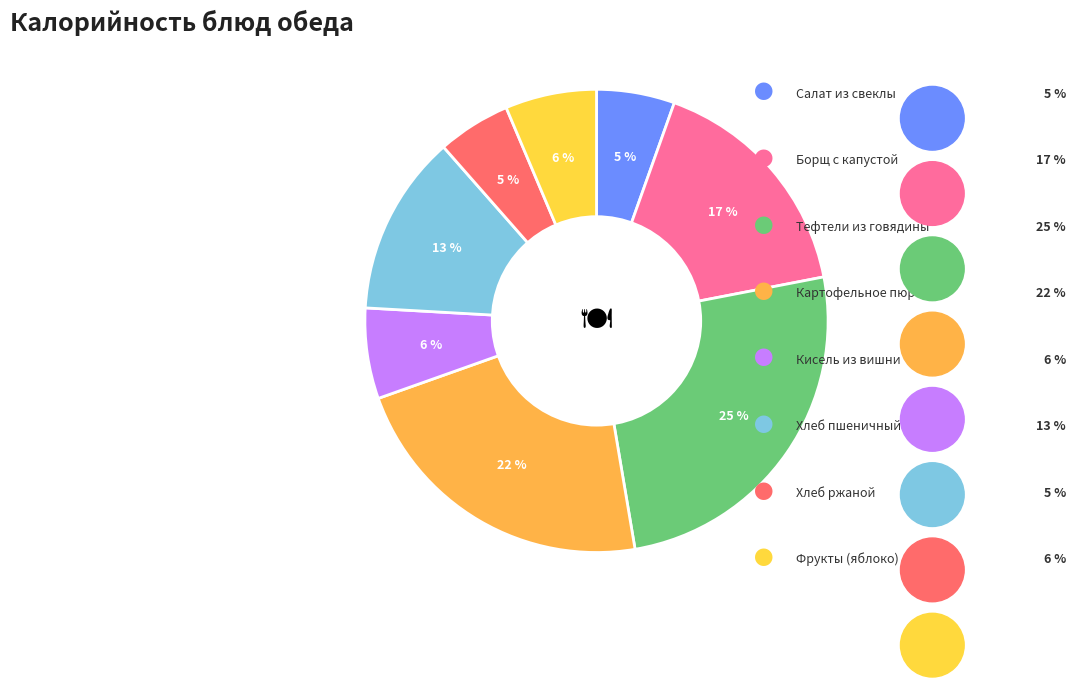

How many slices are in this pie chart?

8